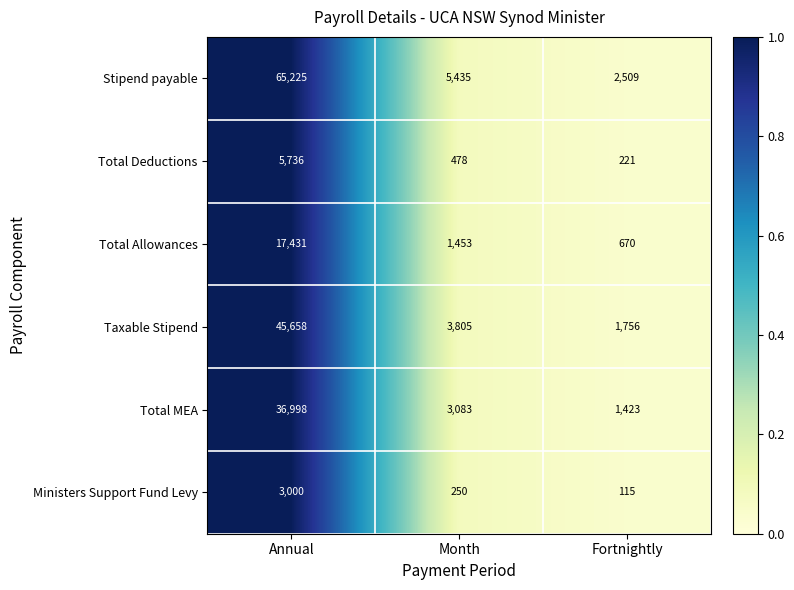

Which series has the widest spread of values?

Stipend payable